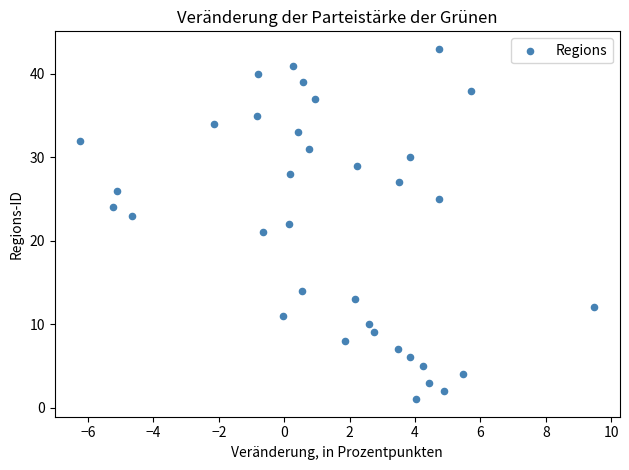

What is the range of Y values (max minus min)?

42